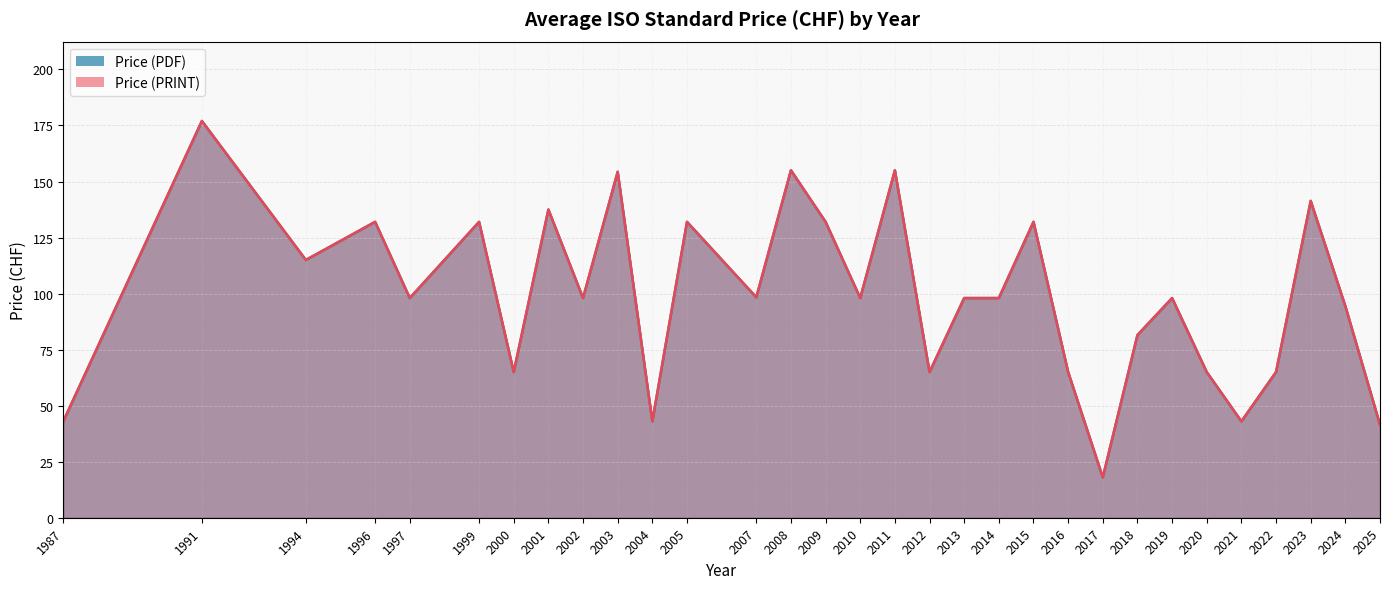

What is the difference between the maximum and second lowest values in the Price (PRINT) series?

135.5